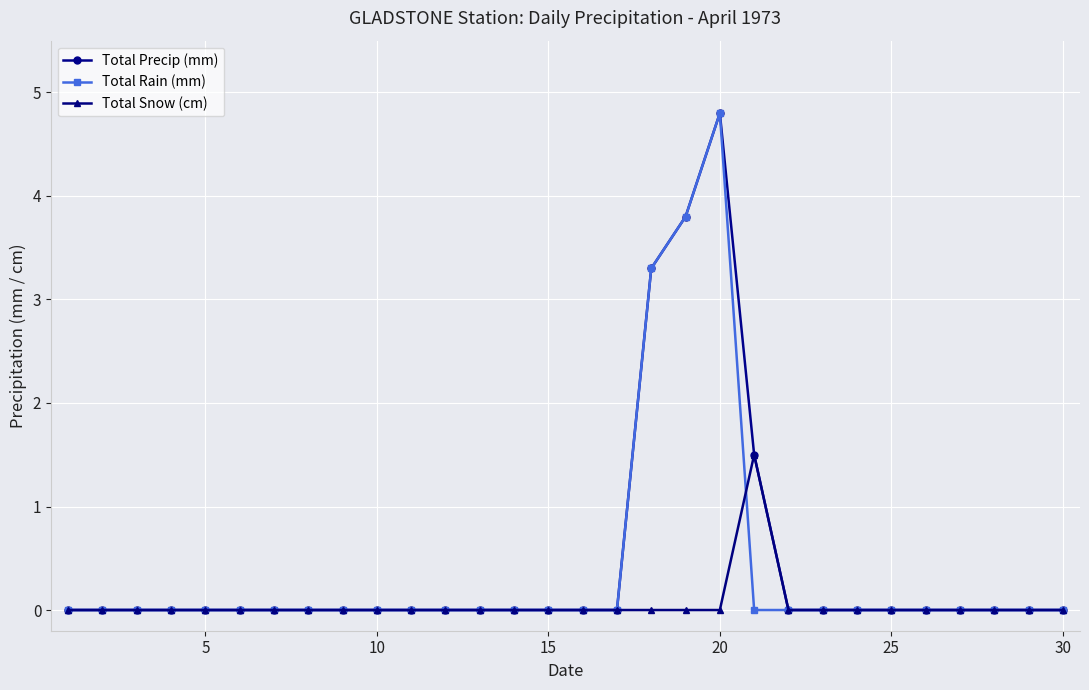

How many lines are shown in the chart?

3